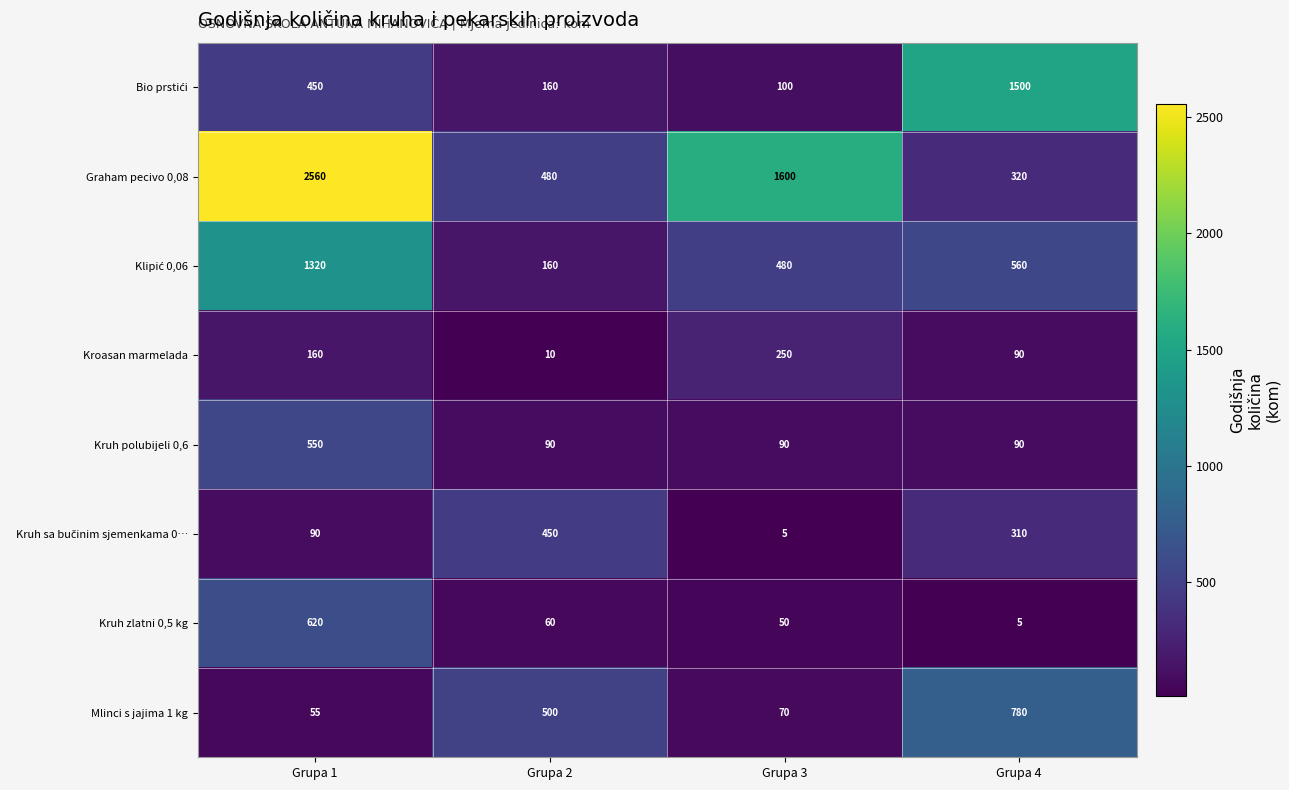

True or false: Graham pecivo 0,08 has a value of 866 at Grupa 1.

False